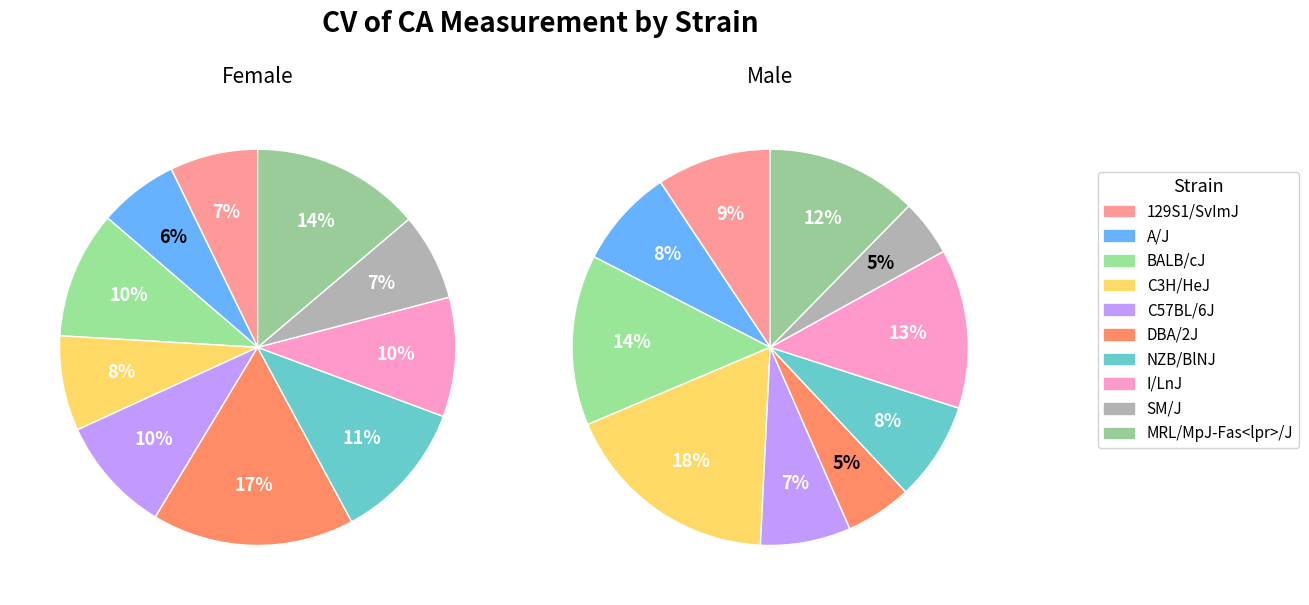

Which slice is the smallest?

SM/J